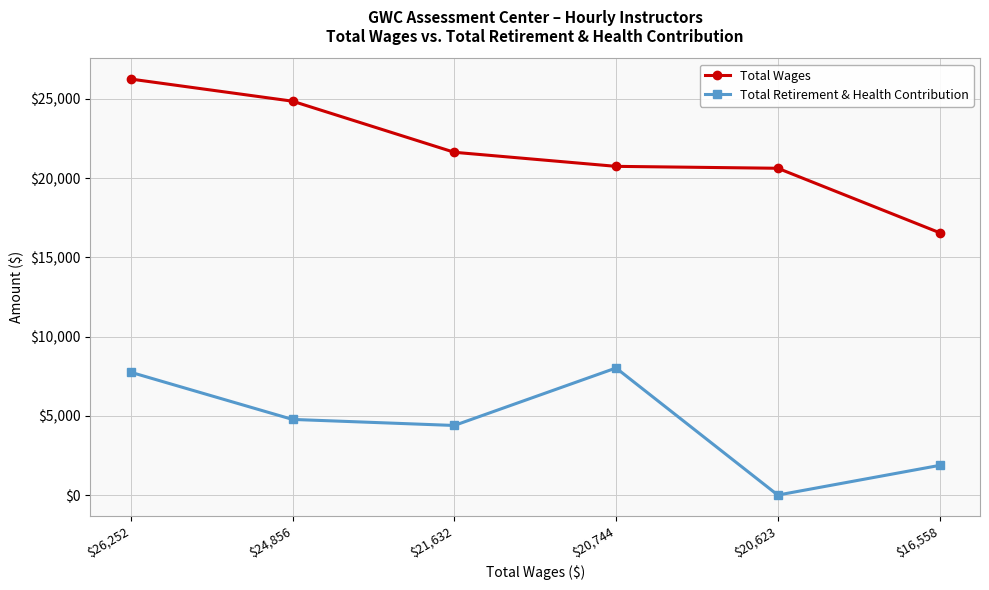

True or false: Total Retirement & Health Contribution and Total Wages intersect in this chart.

False